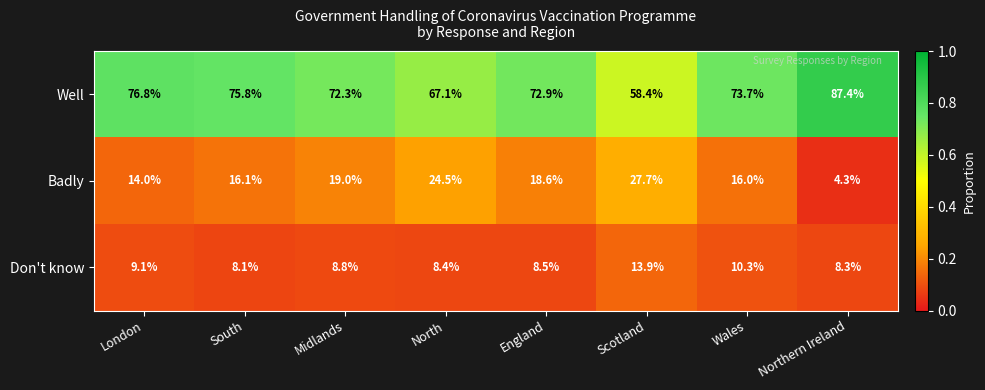

At which label does Badly reach its peak?

Scotland